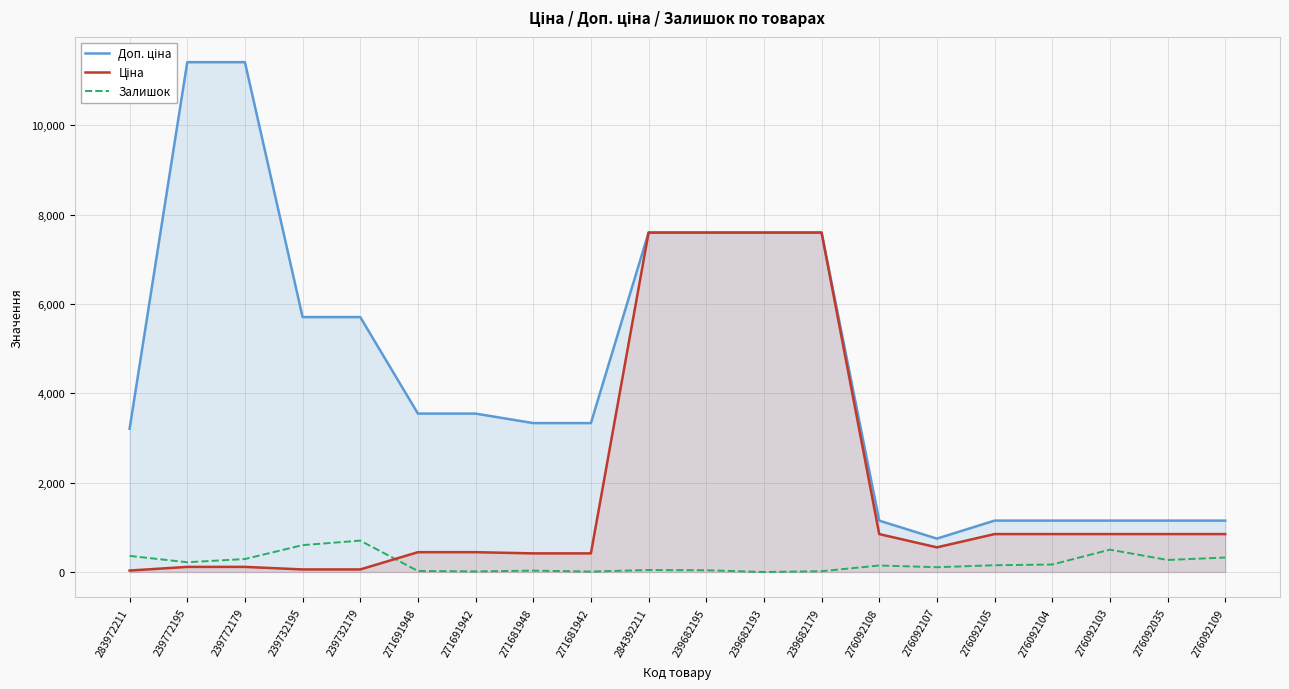

True or false: Залишок has more than 1 points higher than both neighbors.

True